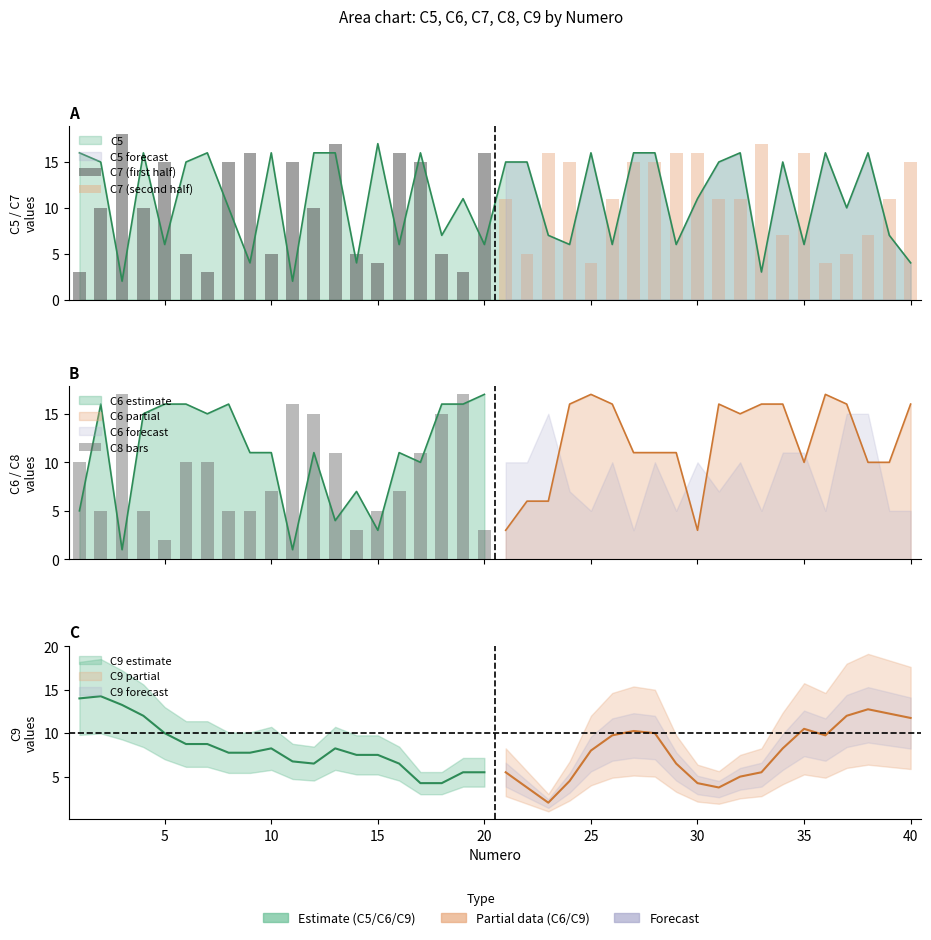

Is it true that C8 bars equals 7 at 40?

False